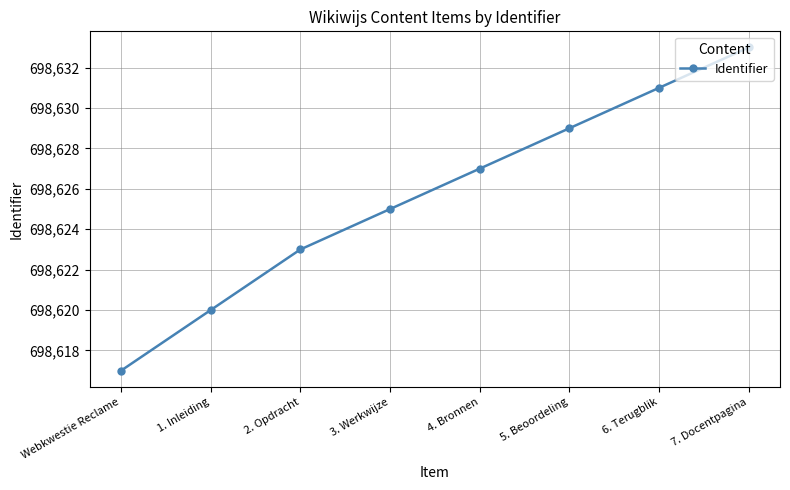

The value at 6. Terugblik is 988801. True or false?

False